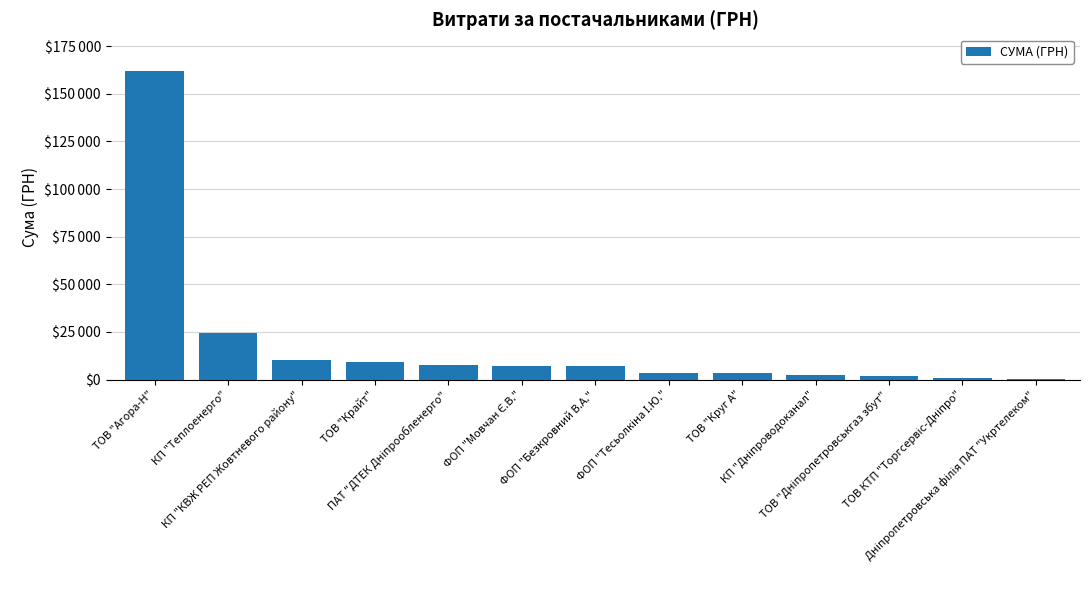

Reading left to right, list all the values displayed in this chart.

ТОВ "Агора-Н"=161803.6	КП "Теплоенерго"=24581.0	КП "КВЖ РЕП Жовтневого району"=10465.1	ТОВ "Крайт"=9508.1	ПАТ "ДТЕК Дніпрообленерго"=7747.0	ФОП "Мовчан Є.В."=7344.2	ФОП "Безкровний В.А."=6996.1	ФОП "Тесьолкіна І.Ю."=3387.1	ТОВ "Круг А"=3327.4	КП "Дніпроводоканал"=2226.0	ТОВ "Дніпропетровськгаз збут"=1975.0	ТОВ КТП "Торгсервіс-Дніпро"=869.4	Дніпропетровська філія ПАТ "Укртелеком"=401.0